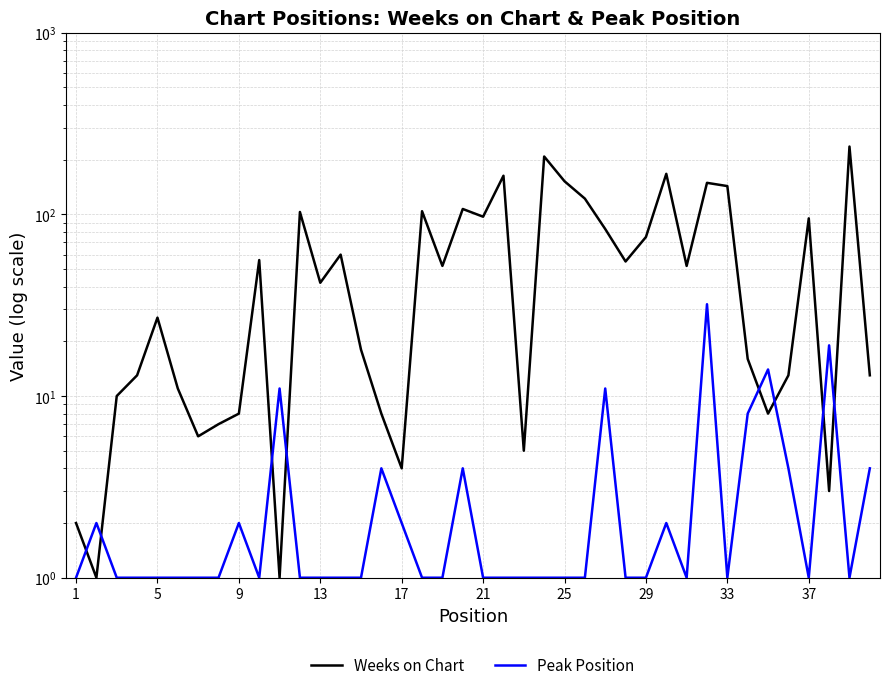

What is the value of the Peak Position point at the 1st from the left?

1